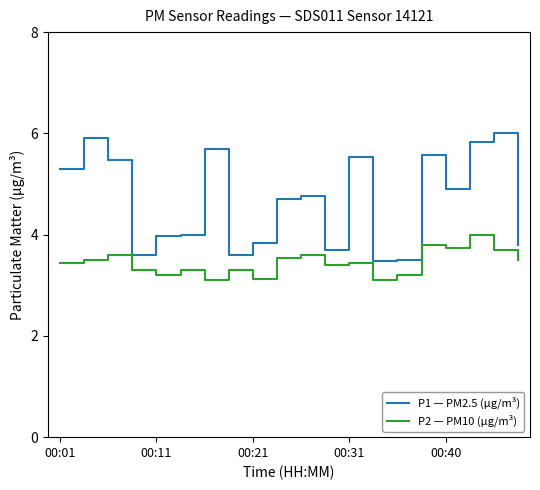

Which series has the largest range (max minus min)?

P1 — PM2.5 (µg/m³)